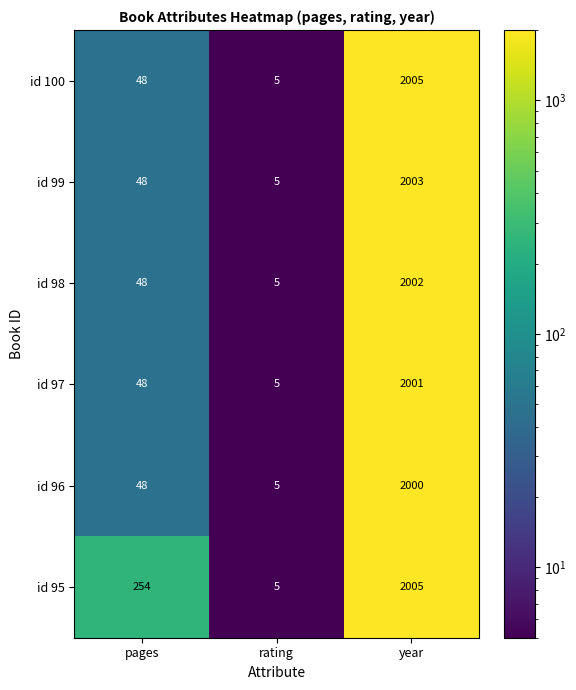

Which category has the highest value in the id 99 series?

year